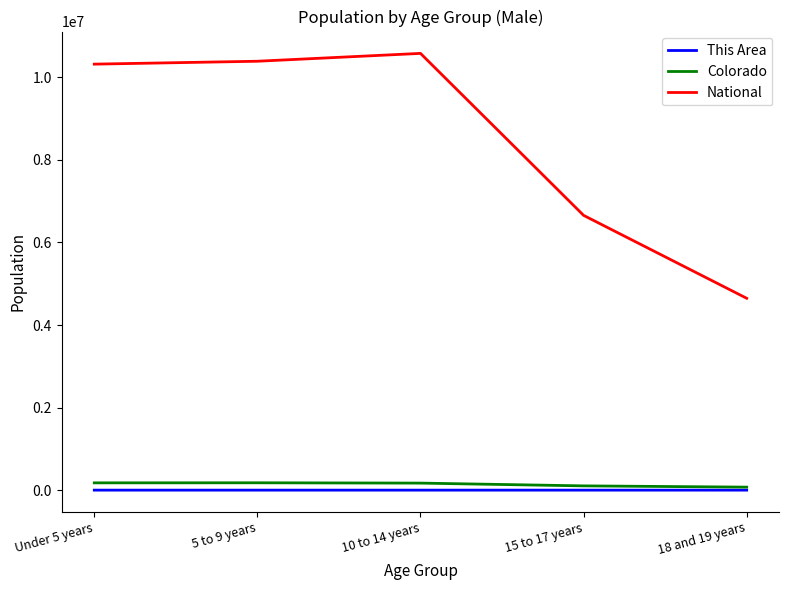

What is the total value across all series at 5 to 9 years?

10567446